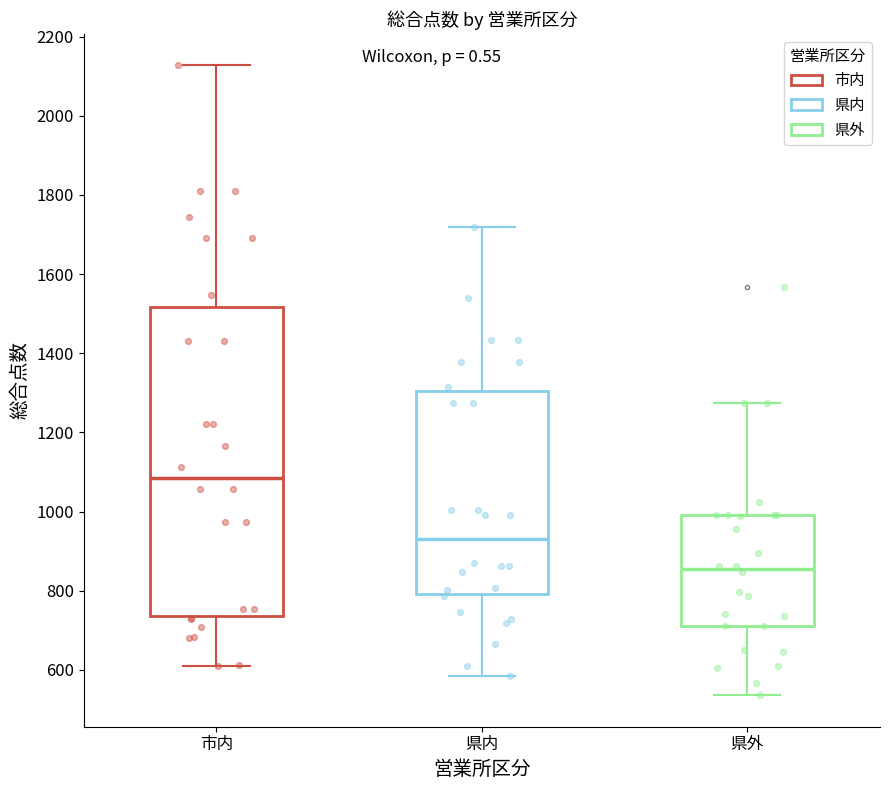

Reading left to right, read every box against the y-axis: the position of its median line, the range the box covers, and the ends of its whiskers. The values are not printed on the chart, so give them approximately, as read against the axis.

市内: median 1080, box 740 to 1520, whiskers 620 to 2120
県内: median 940, box 800 to 1300, whiskers 580 to 1720
県外: median 860, box 720 to 1000, whiskers 540 to 1280